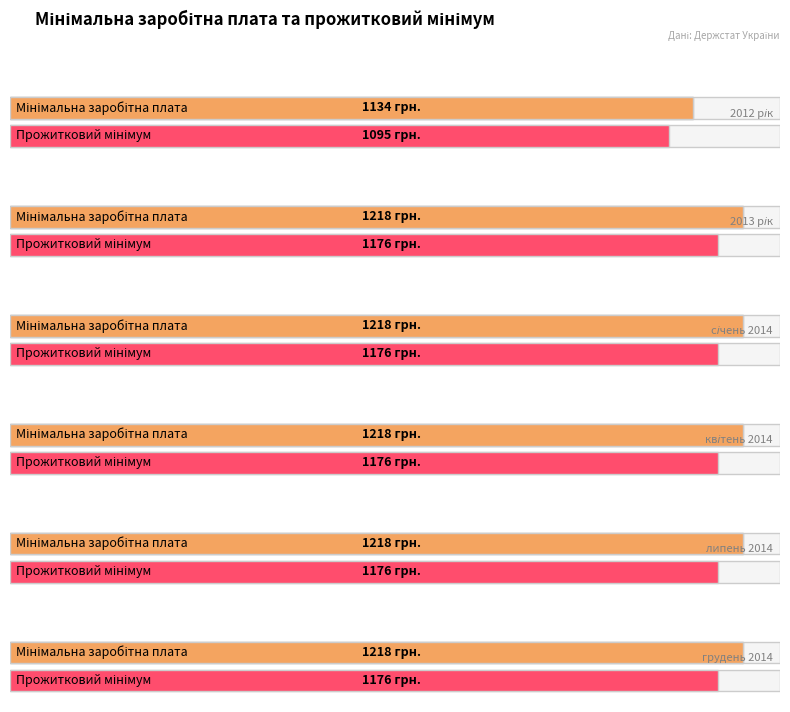

How many bars are there in total?

12